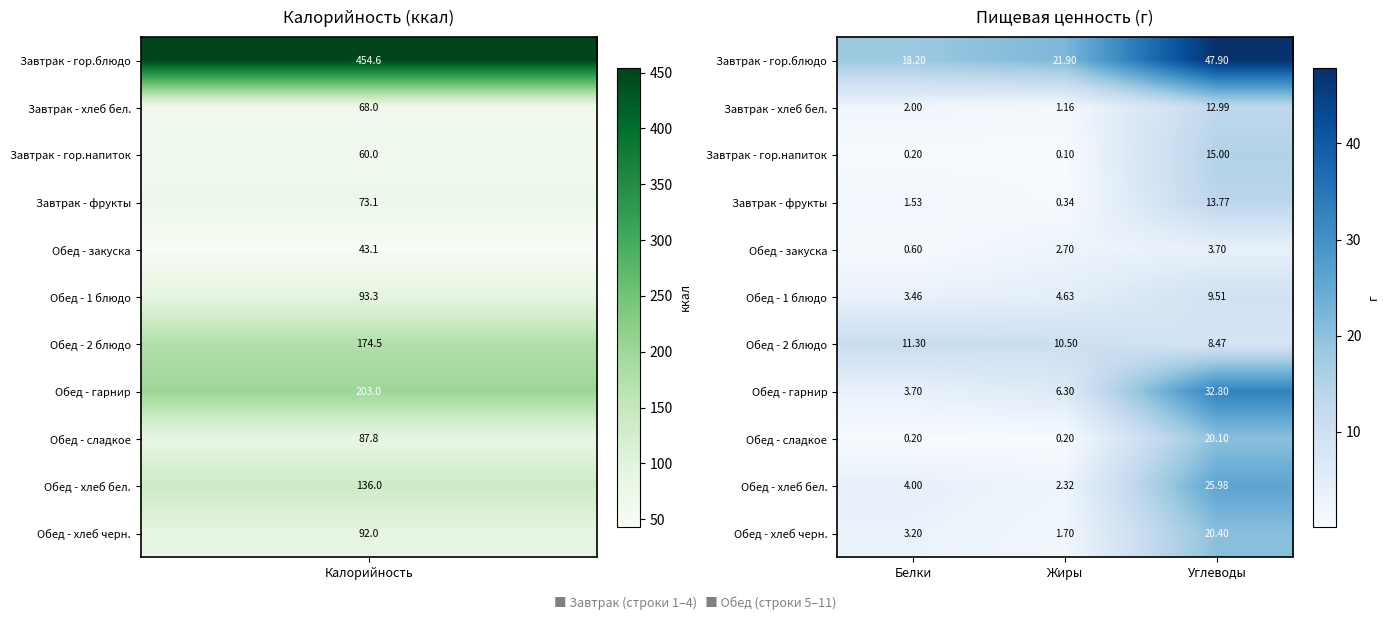

Where does the Завтрак - фрукты series first go above 1?

Белки